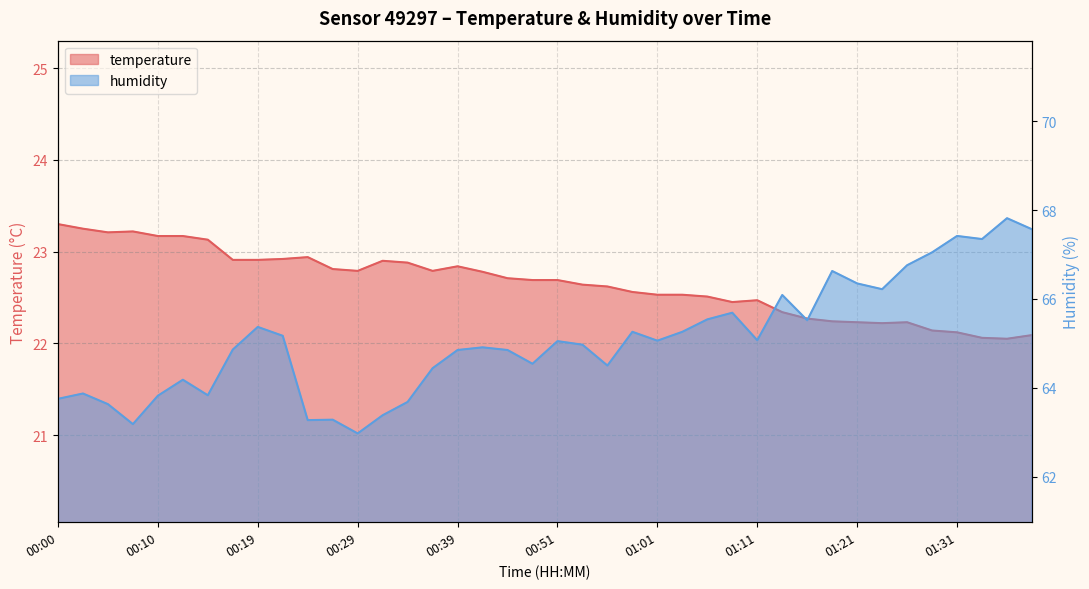

True or false: temperature has more than 2 interior local peaks.

True